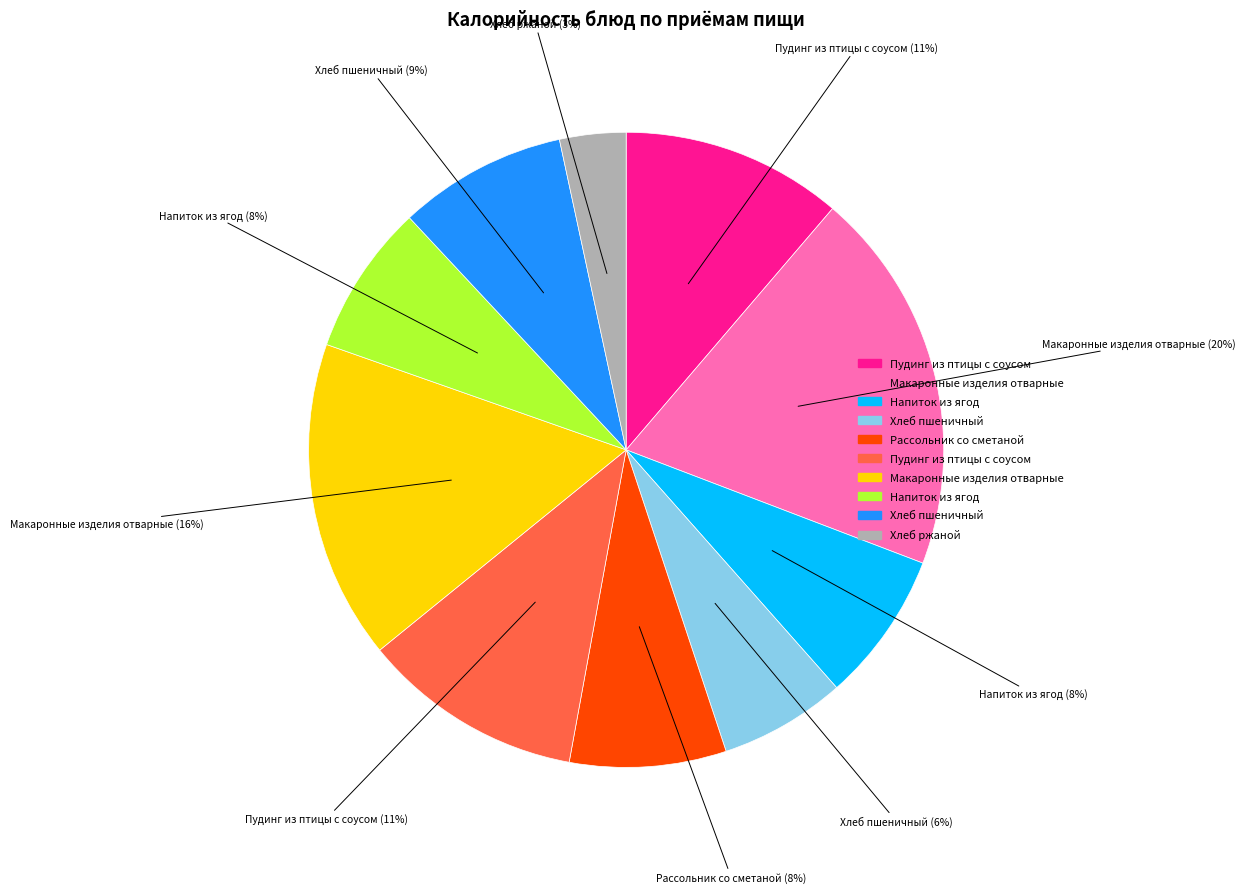

Is there any slice that represents more than half of the pie?

No